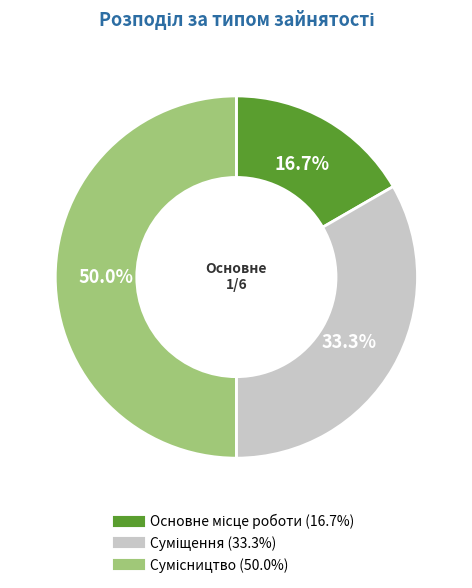

What is the change in value from Суміщення to Сумісництво?

+1